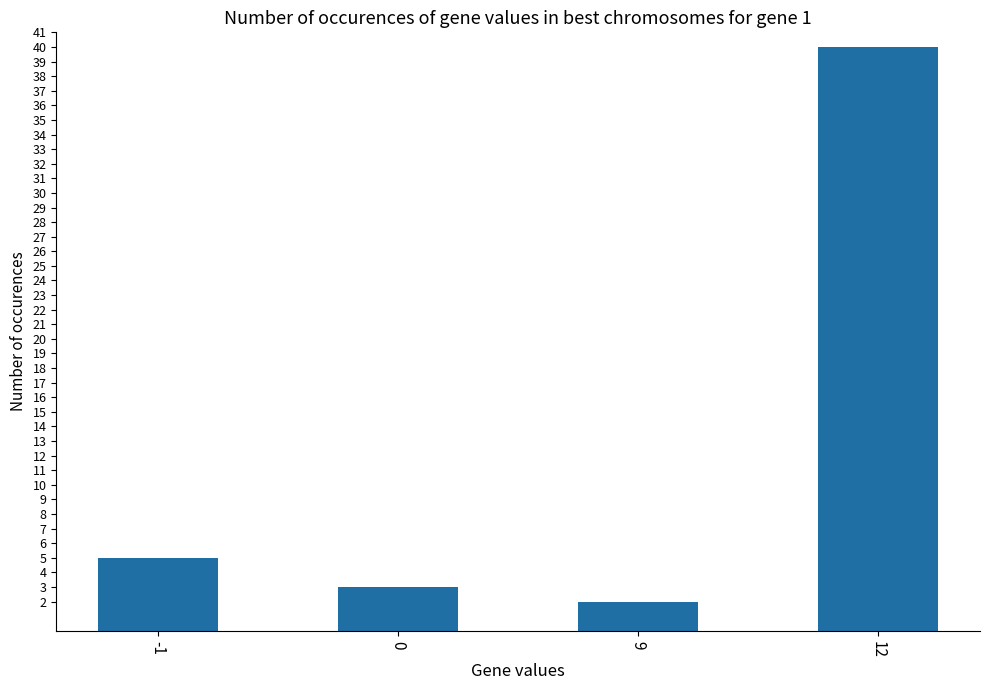

Read the value at 12.

40